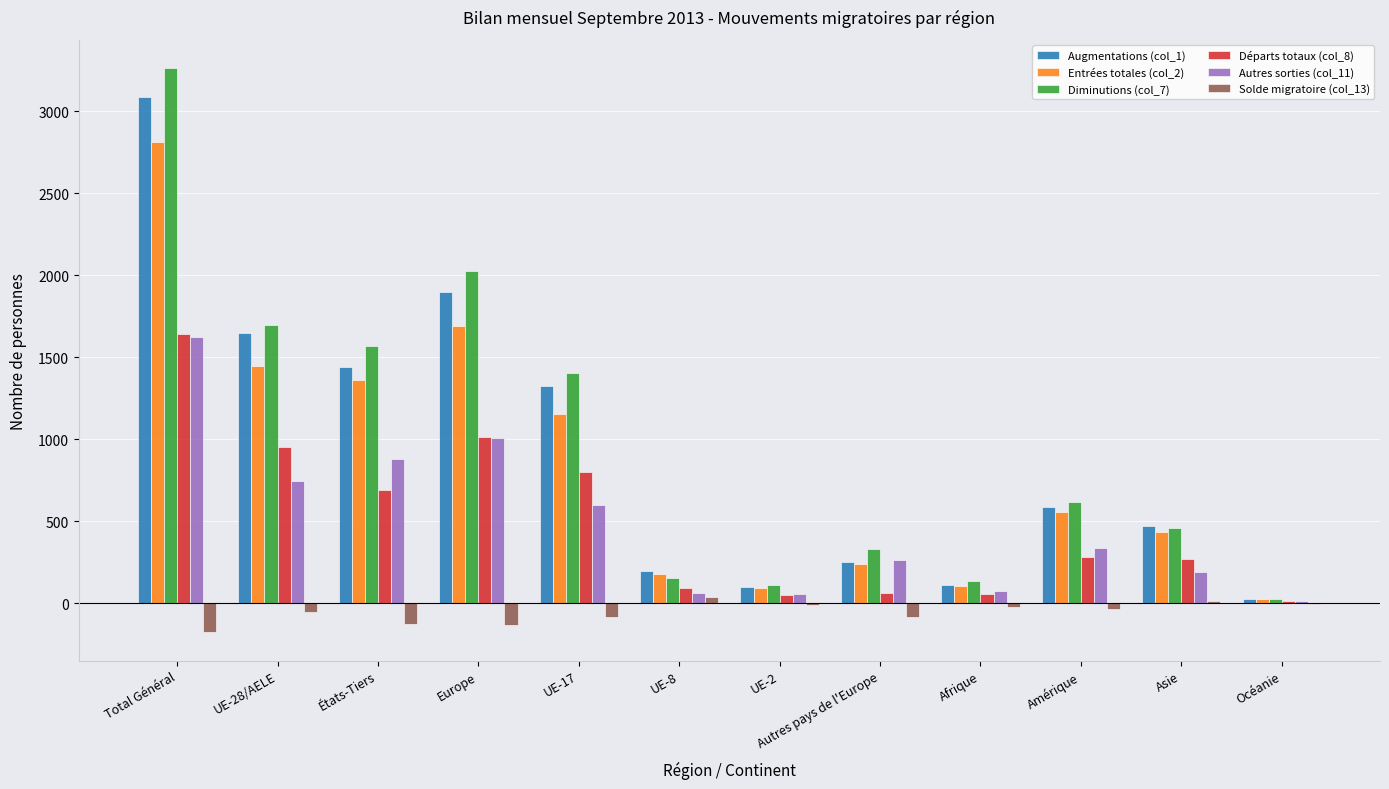

What value does the Autres sorties (col_11) series have at Europe?

1011